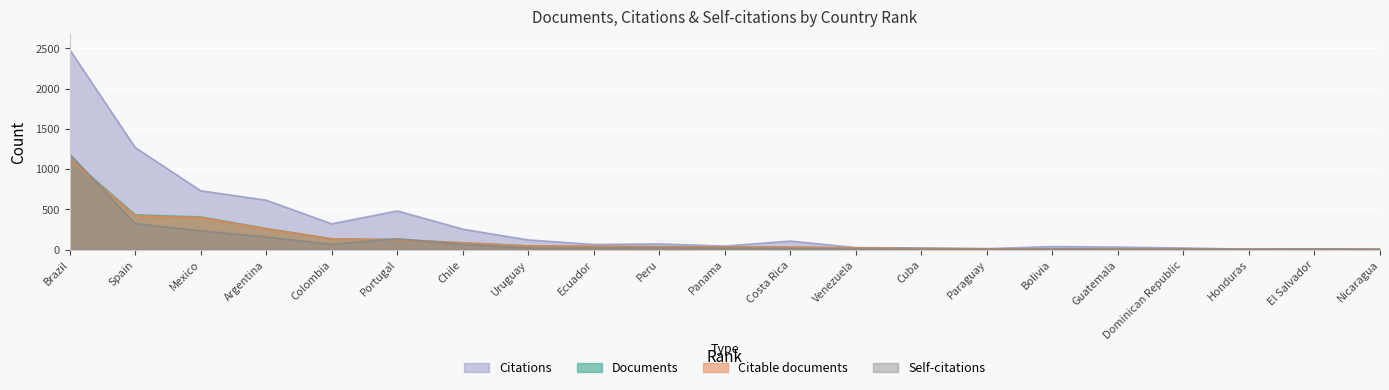

At which label is Self-citations closest to 593?

Spain